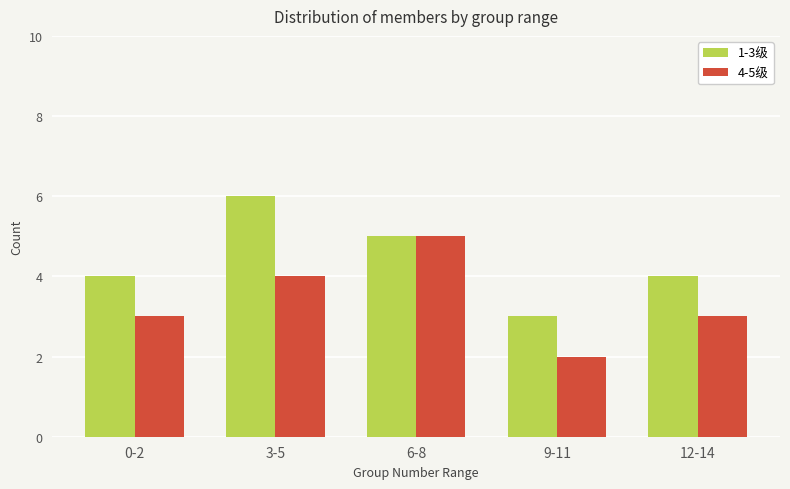

What is the label of the 4th bar from the right?

3-5